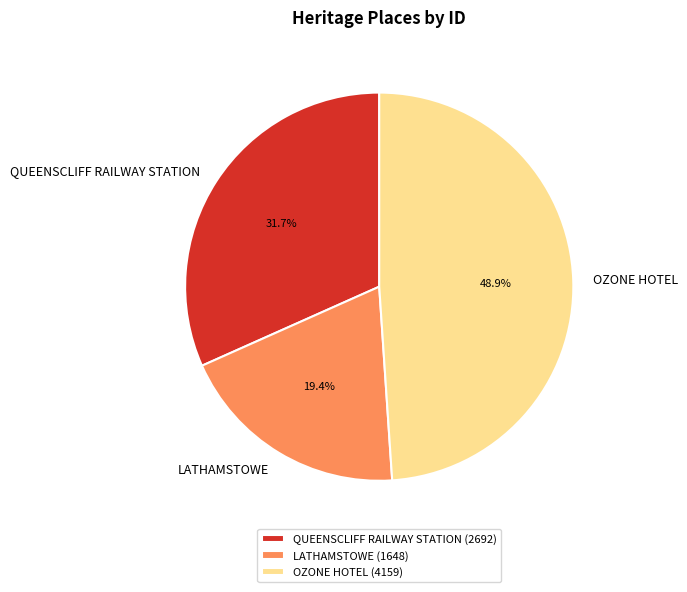

Approximately how many times larger is the value at QUEENSCLIFF RAILWAY STATION compared to LATHAMSTOWE?

1.6